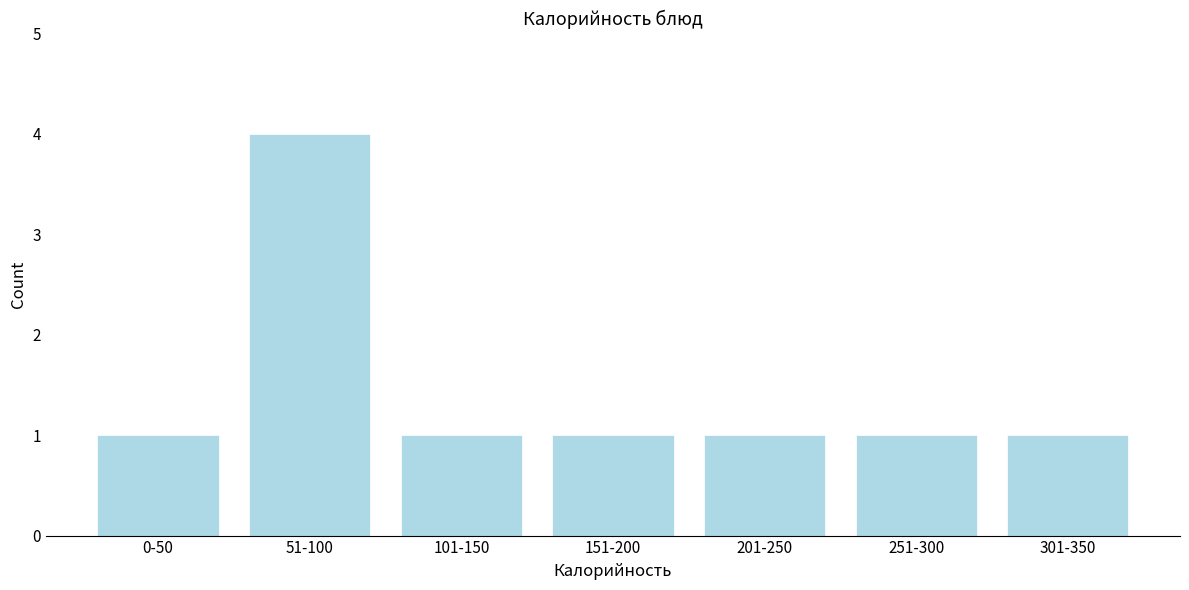

Reading left to right, extract all data points from this chart.

0-50=1	51-100=4	101-150=1	151-200=1	201-250=1	251-300=1	301-350=1